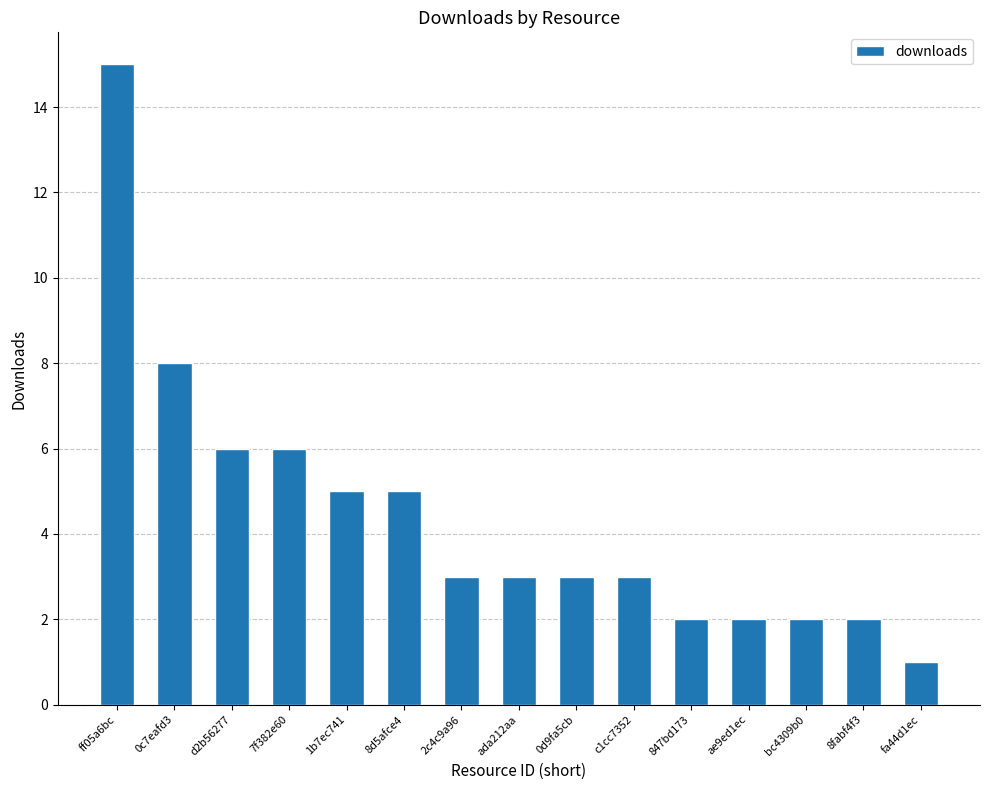

Reading right to left, extract all data points from this chart.

fa44d1ec=1	8fabf4f3=2	bc4309b0=2	ae9ed1ec=2	847bd173=2	c1cc7352=3	0d9fa5cb=3	ada212aa=3	2c4c9a96=3	8d5afce4=5	1b7ec741=5	7f382e60=6	d2b56277=6	0c7eafd3=8	ff05a6bc=15